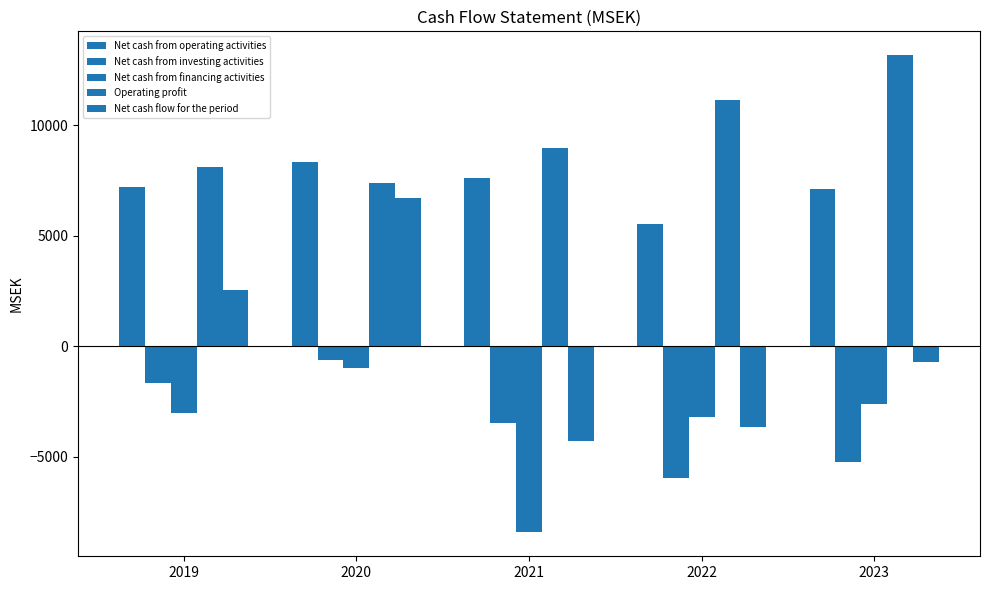

What is the highest value of the Net cash from investing activities series?

-608